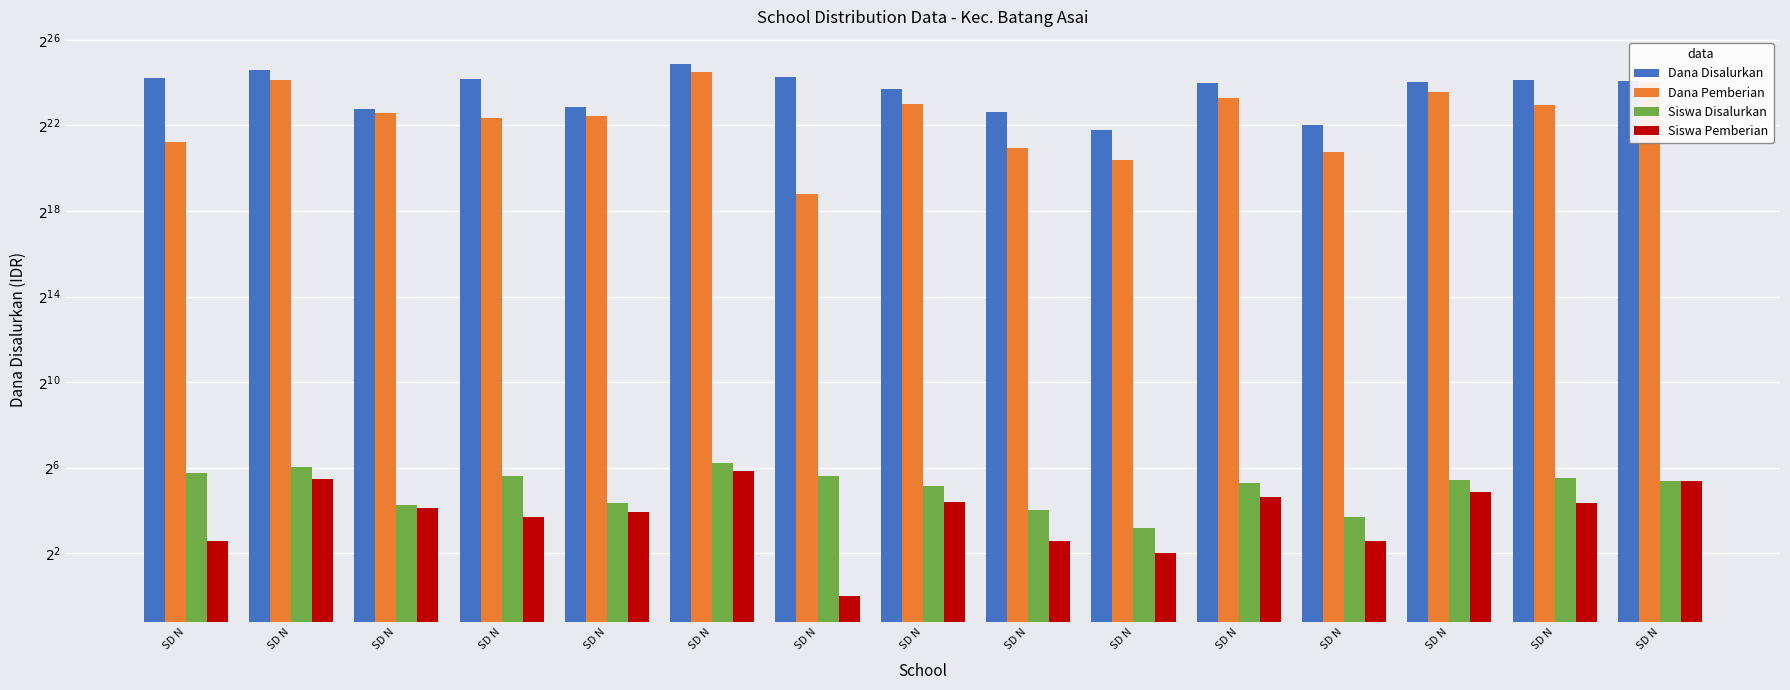

At which label does Siswa Disalurkan first exceed 42?

SD N